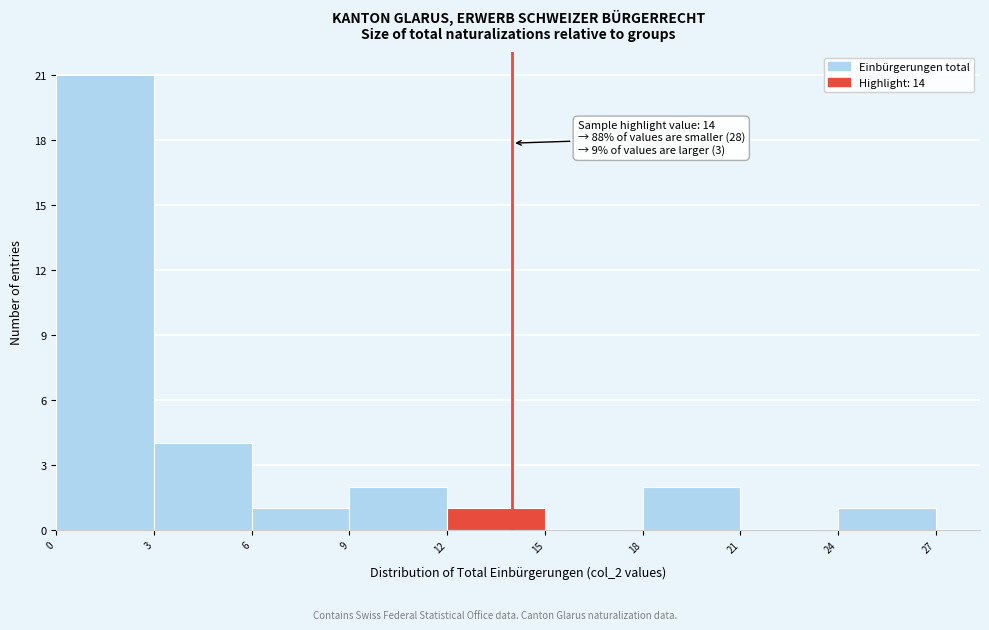

Over which range of the x-axis is the bar tallest?

0 to 3